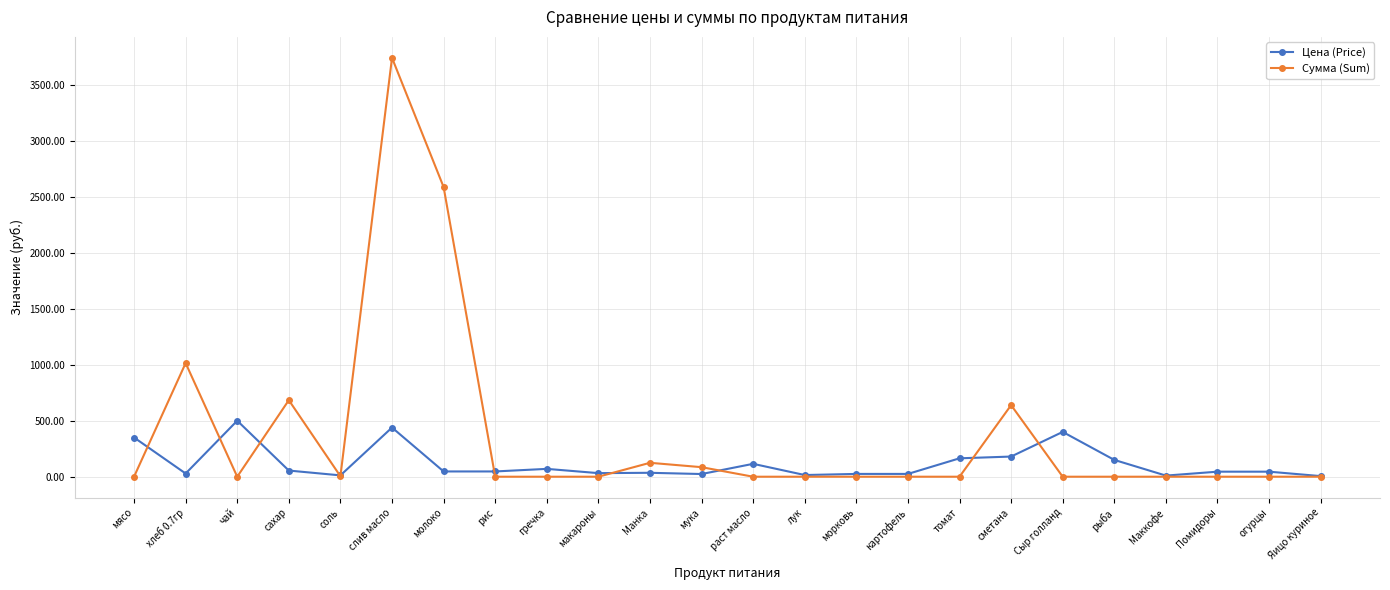

Where is the first local minimum for Цена (Price)?

хлеб 0.7гр